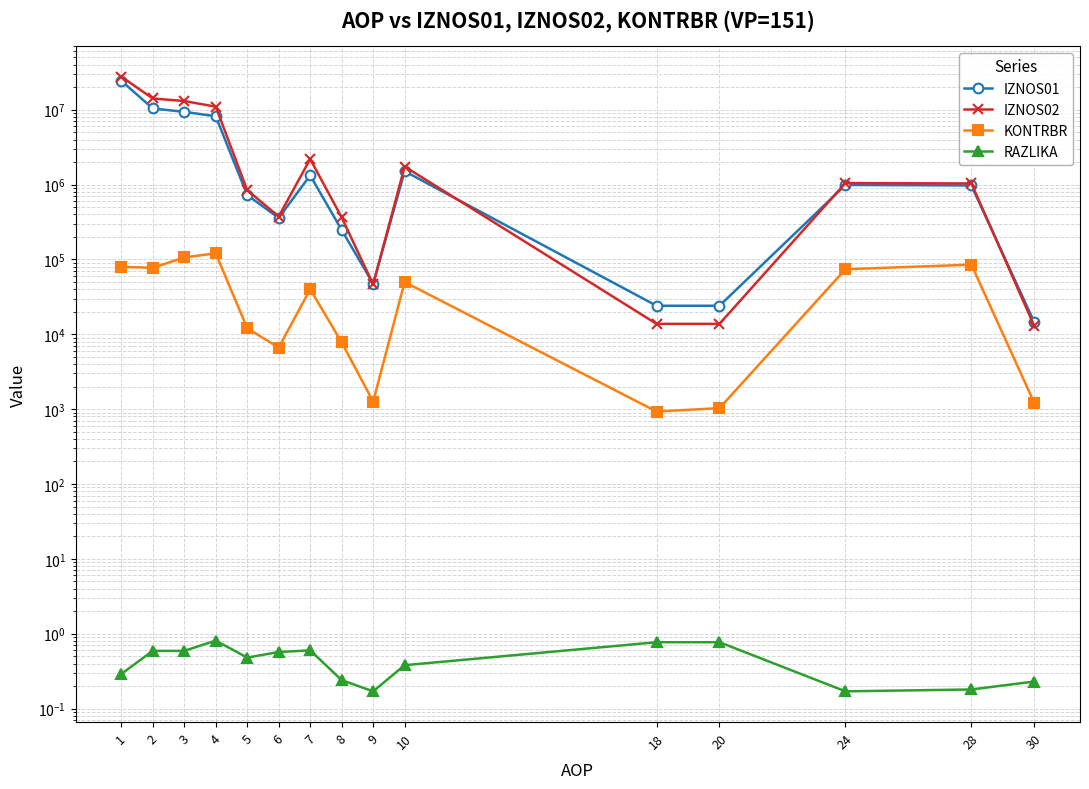

The IZNOS02 series shows 13783.5 at 18. True or false?

True